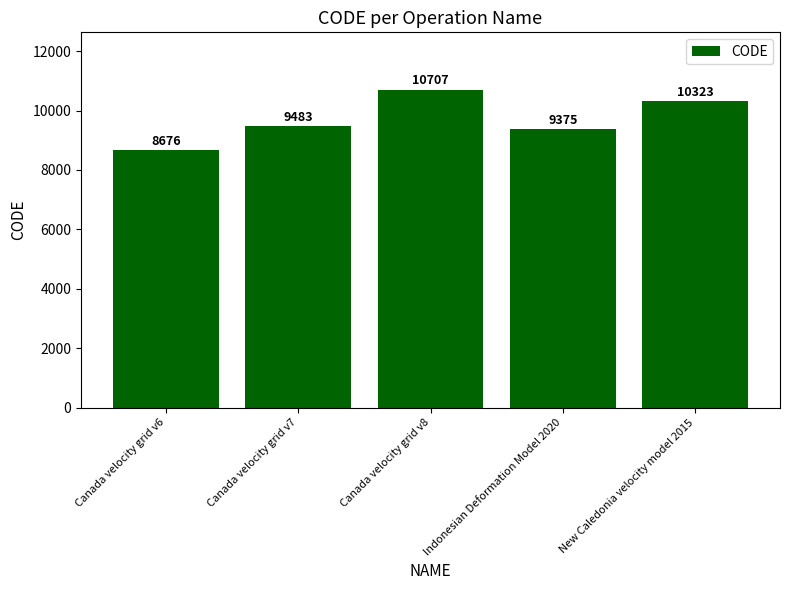

Rank the categories by value from lowest to highest.

Canada velocity grid v6, Indonesian Deformation Model 2020, Canada velocity grid v7, New Caledonia velocity model 2015, Canada velocity grid v8